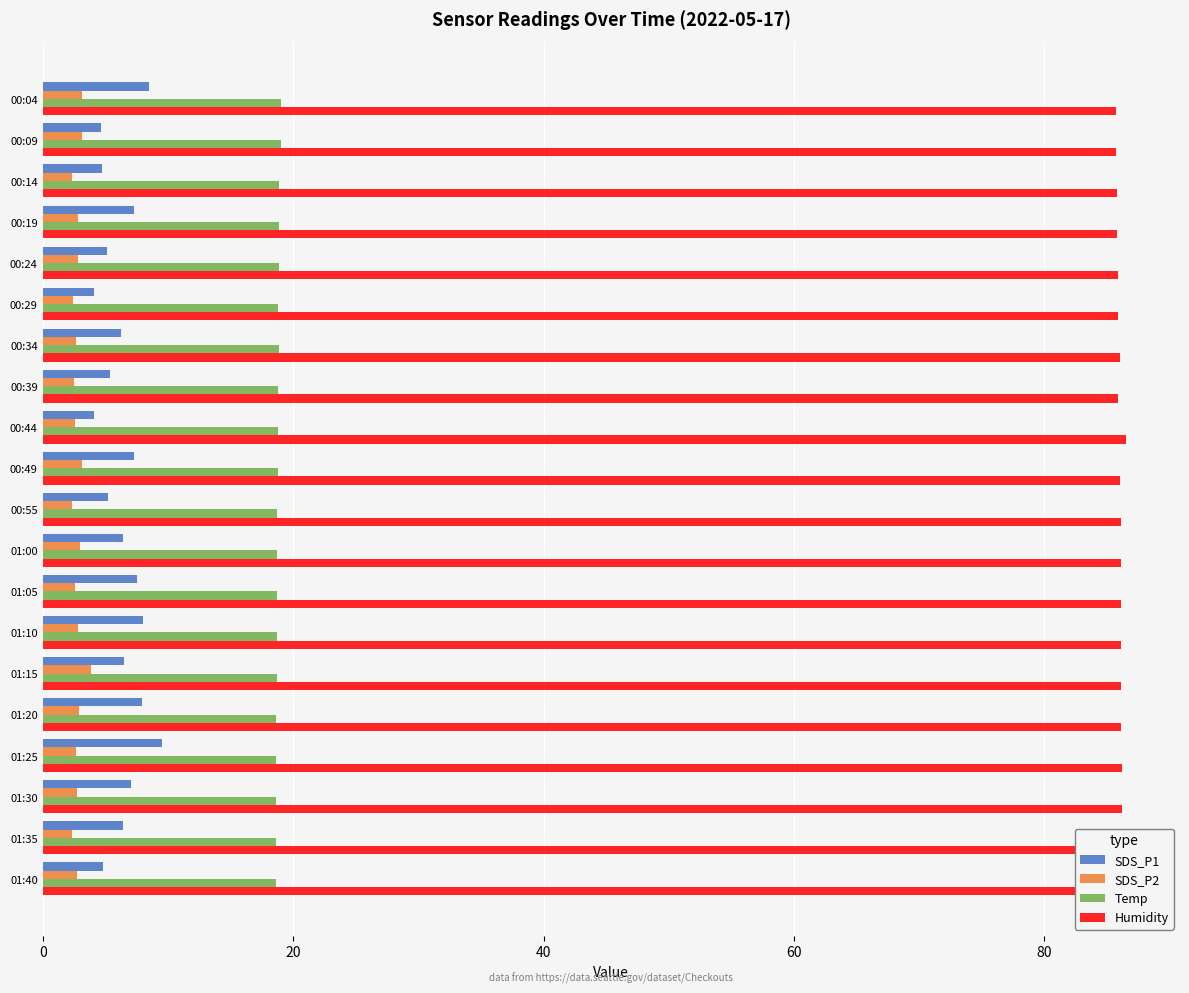

Which series has the largest range (max minus min)?

SDS_P1